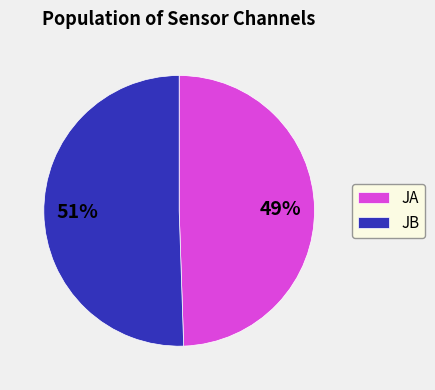

How many segments does this pie chart have?

2